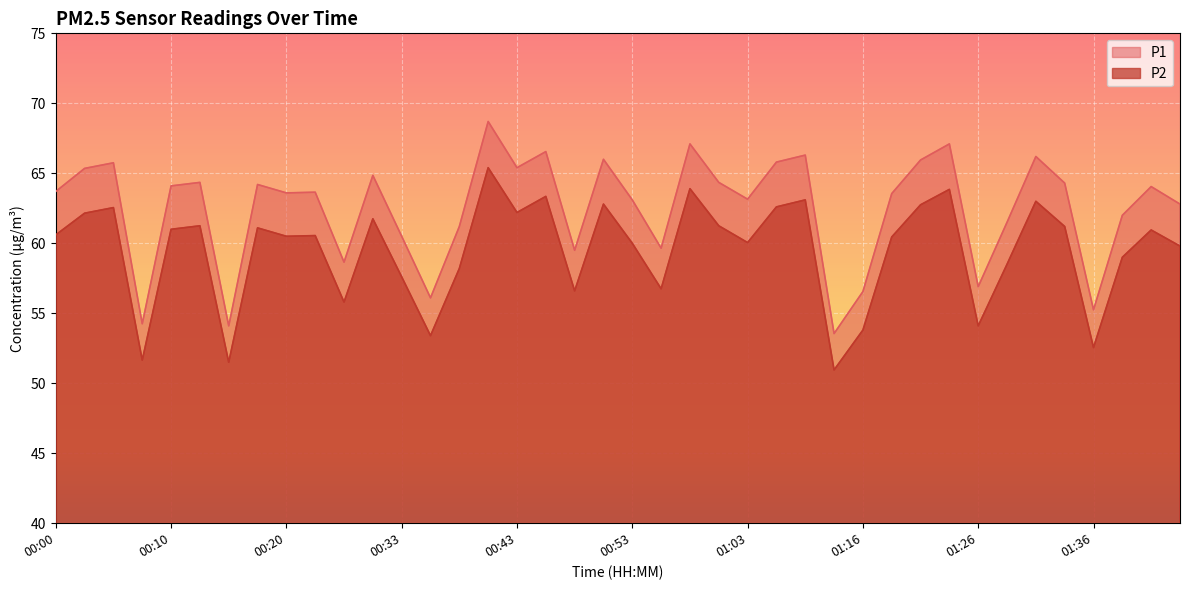

How many data points does each series have?

40